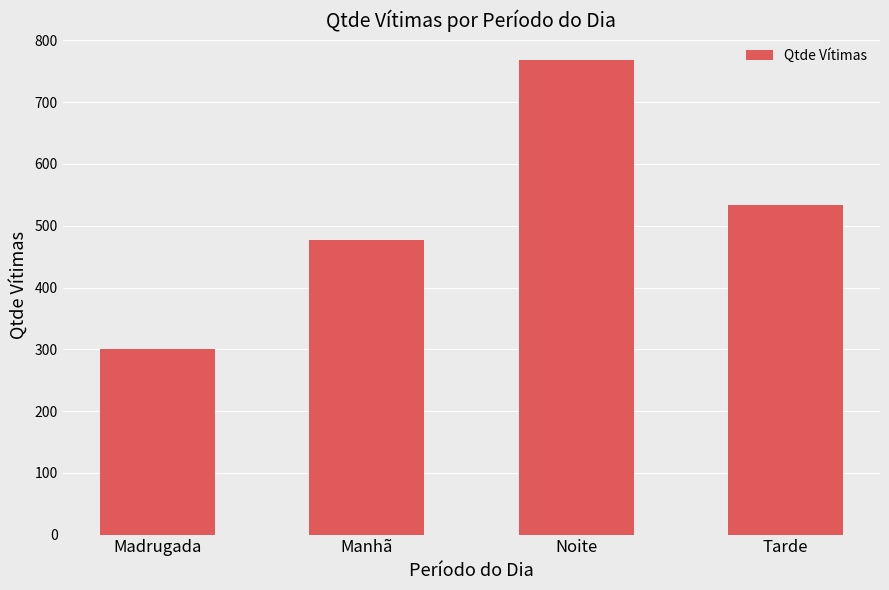

Reading left to right, what are all the values shown in this chart?

300	477	769	533